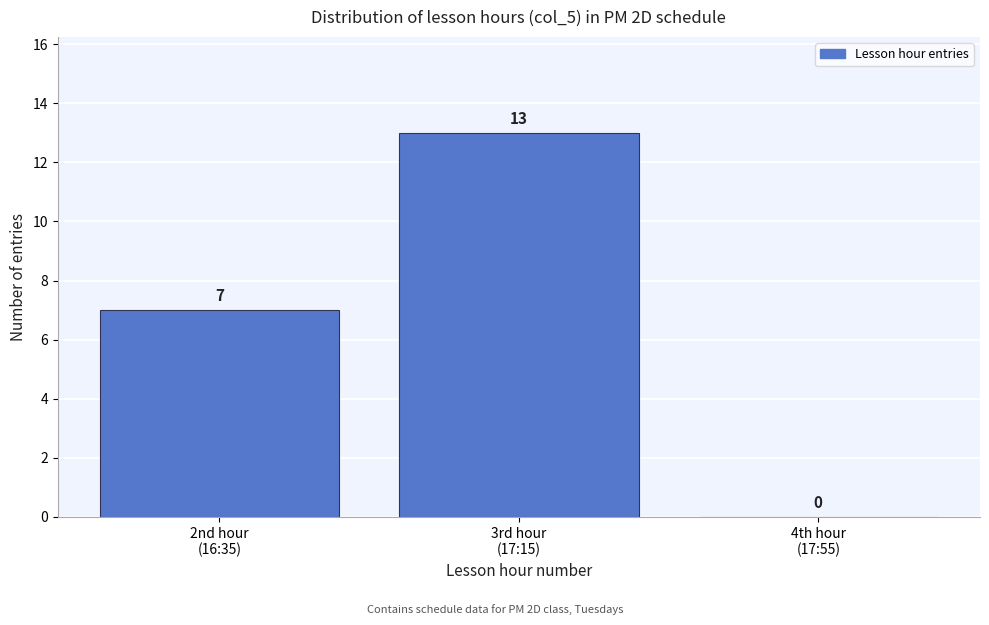

What is the sum of all values?

20